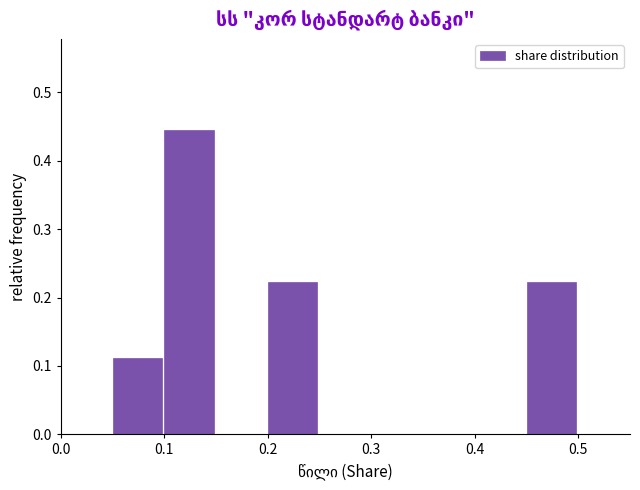

Reading left to right, list every bar in this chart as the range it spans on the x-axis followed by its height. The values are not printed on the chart, so give them approximately, as read against the axis.

0.00 to 0.05: 0
0.05 to 0.10: 0.11
0.10 to 0.15: 0.44
0.15 to 0.20: 0
0.20 to 0.25: 0.22
0.25 to 0.30: 0
0.30 to 0.35: 0
0.35 to 0.40: 0
0.40 to 0.45: 0
0.45 to 0.50: 0.22